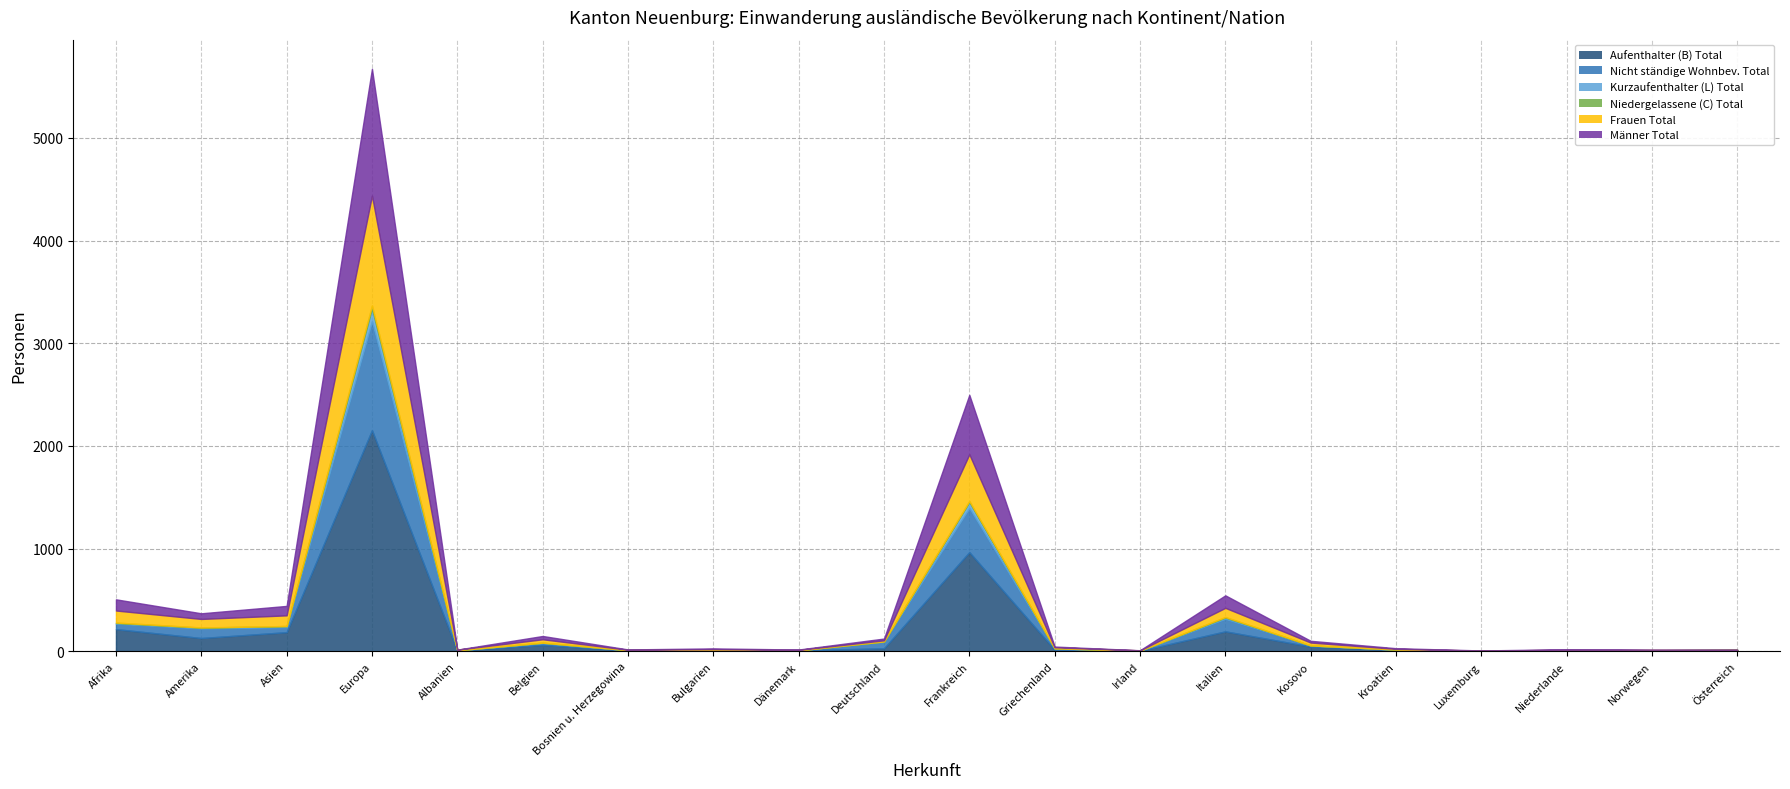

At how many categories does at least one series exceed 776?

2